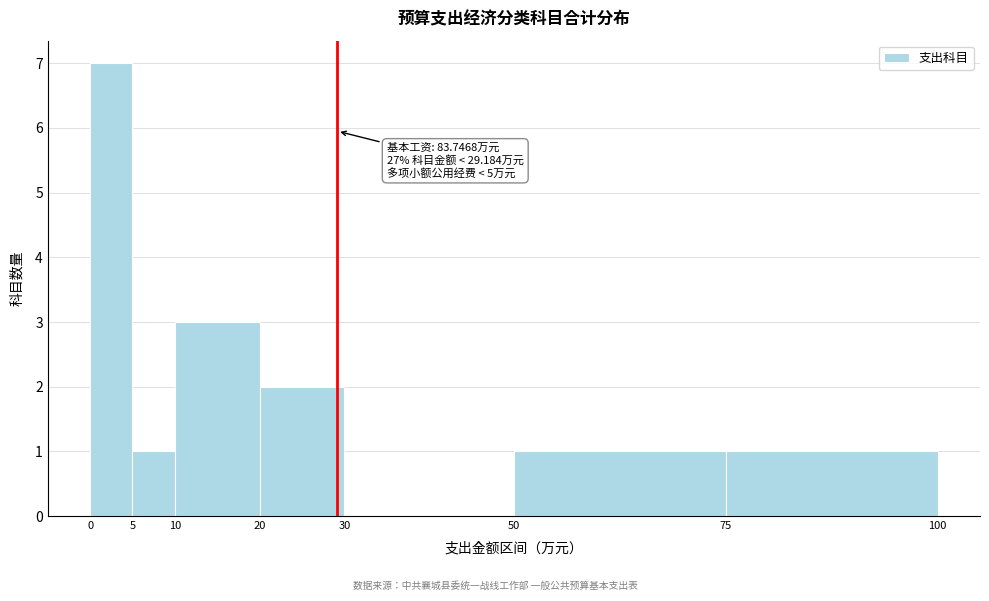

Which range on the x-axis has the tallest bar?

0 to 5